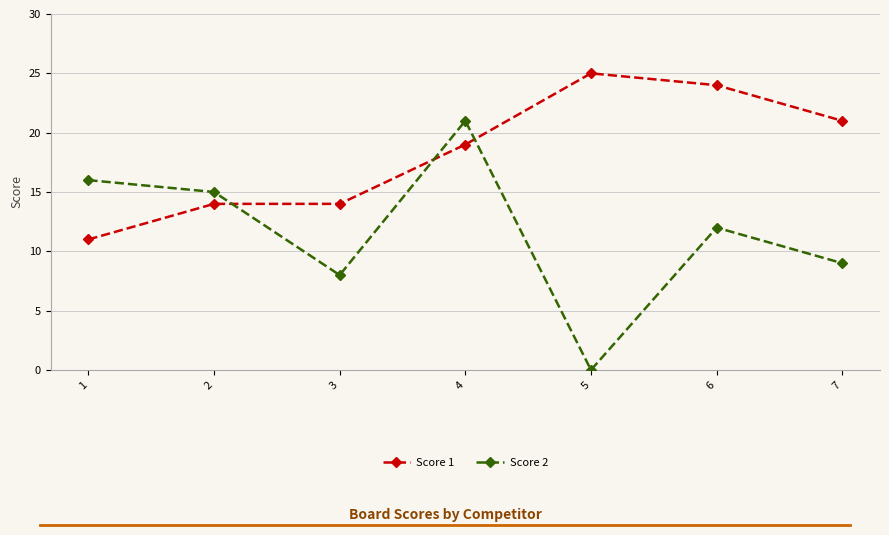

Where is Score 1 nearest to the value 18?

4